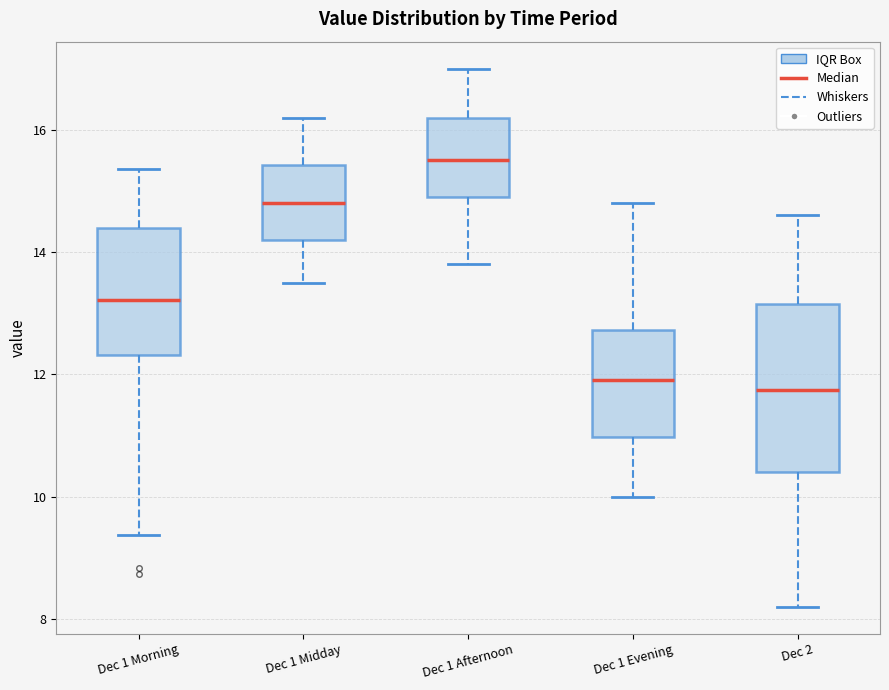

Reading left to right, read every box against the y-axis: the position of its median line, the range the box covers, and the ends of its whiskers. The values are not printed on the chart, so give them approximately, as read against the axis.

Dec 1 Morning: median 13.2, box 12.4 to 14.4, whiskers 9.4 to 15.4
Dec 1 Midday: median 14.8, box 14.2 to 15.4, whiskers 13.6 to 16.2
Dec 1 Afternoon: median 15.6, box 15.0 to 16.2, whiskers 13.8 to 17.0
Dec 1 Evening: median 12.0, box 11.0 to 12.8, whiskers 10.0 to 14.8
Dec 2: median 11.8, box 10.4 to 13.2, whiskers 8.2 to 14.6